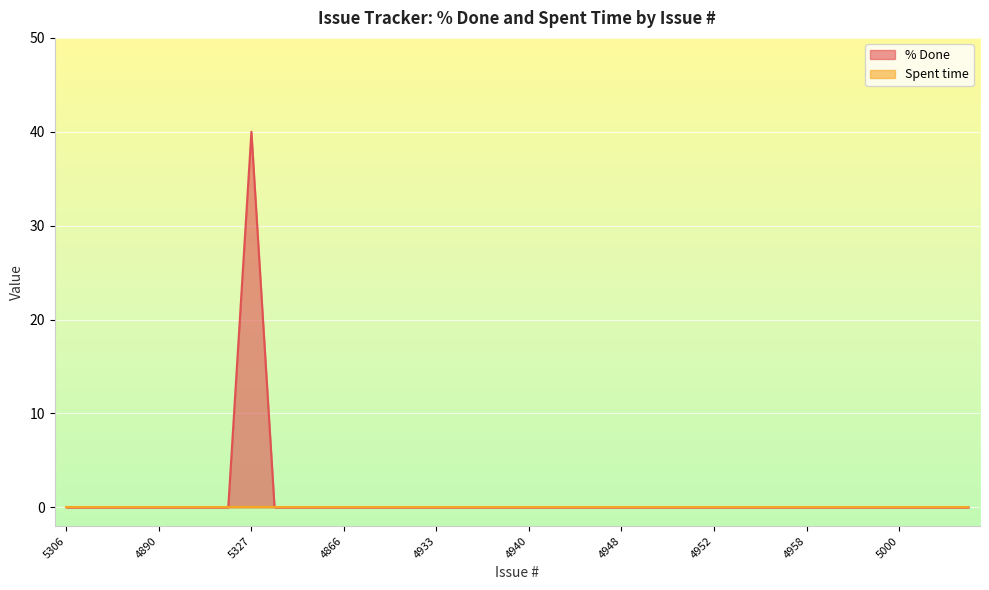

Does the chart display data point markers on the line(s)?

No